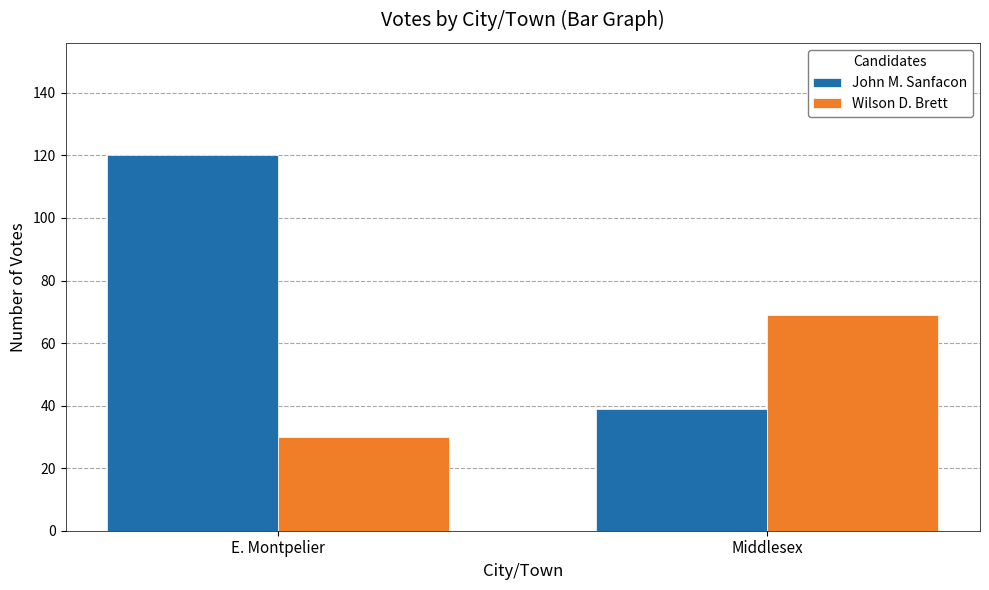

Is the value of John M. Sanfacon at E. Montpelier greater than the value of Wilson D. Brett at Middlesex?

Yes